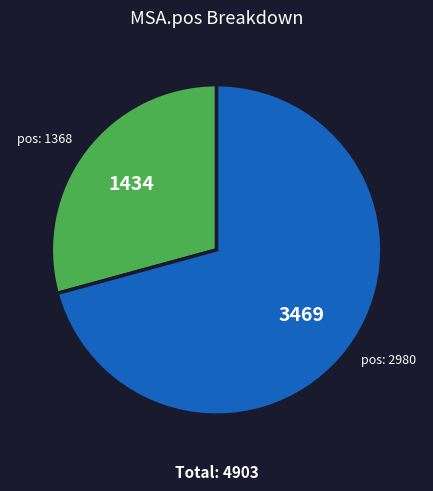

Is it true that pos: 1368 is 16% of the pie?

False